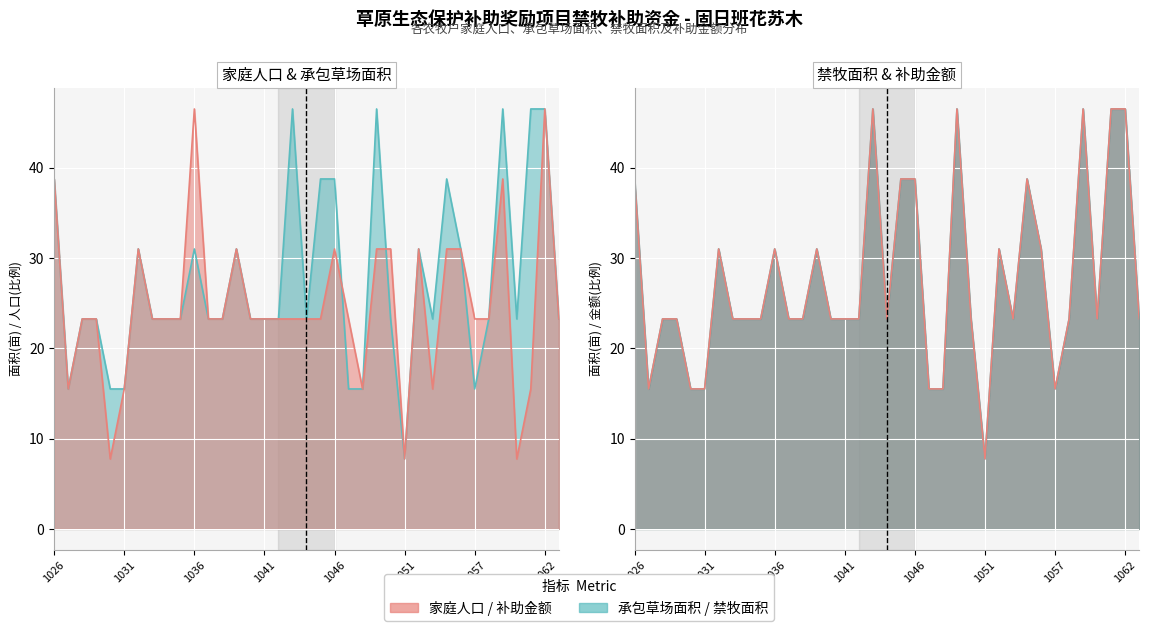

What is the smallest value displayed?

7.8